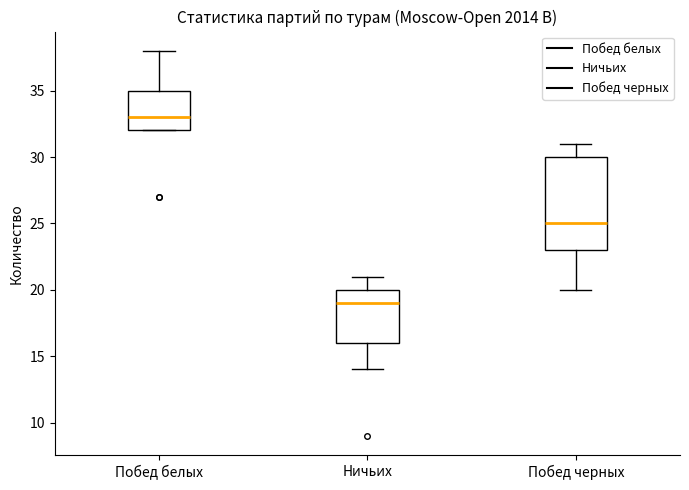

Which box has the lowest median line?

Ничьих